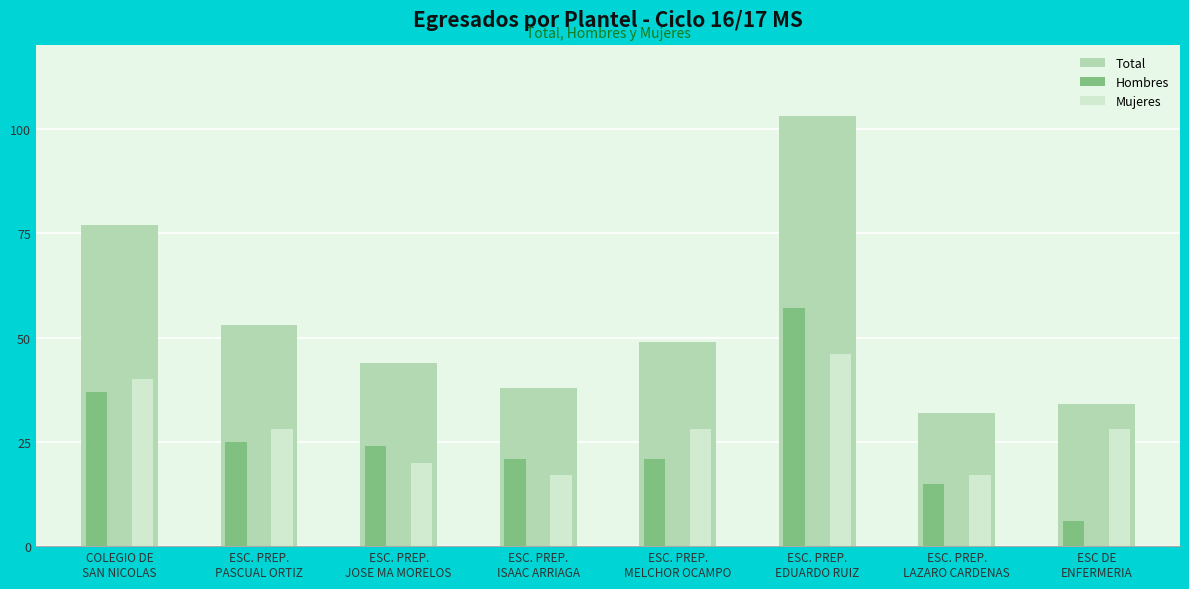

How many series are shown in this chart?

3